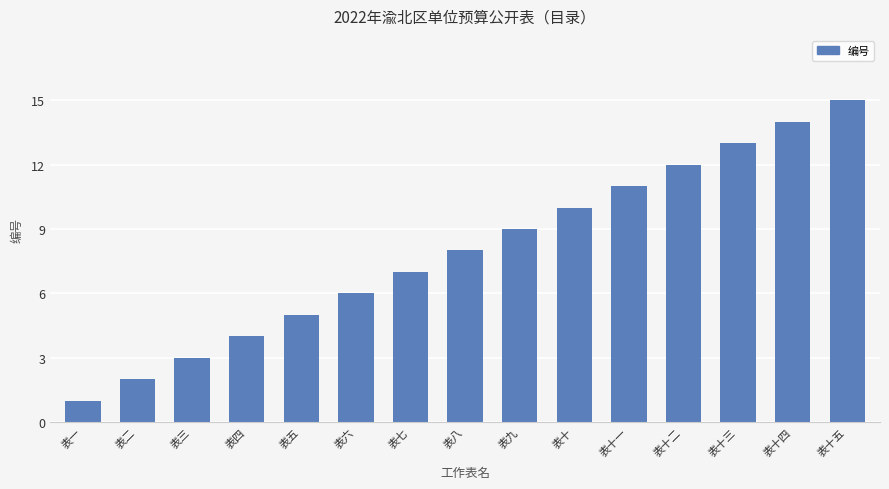

What is the value of the 2nd bar from the left?

2